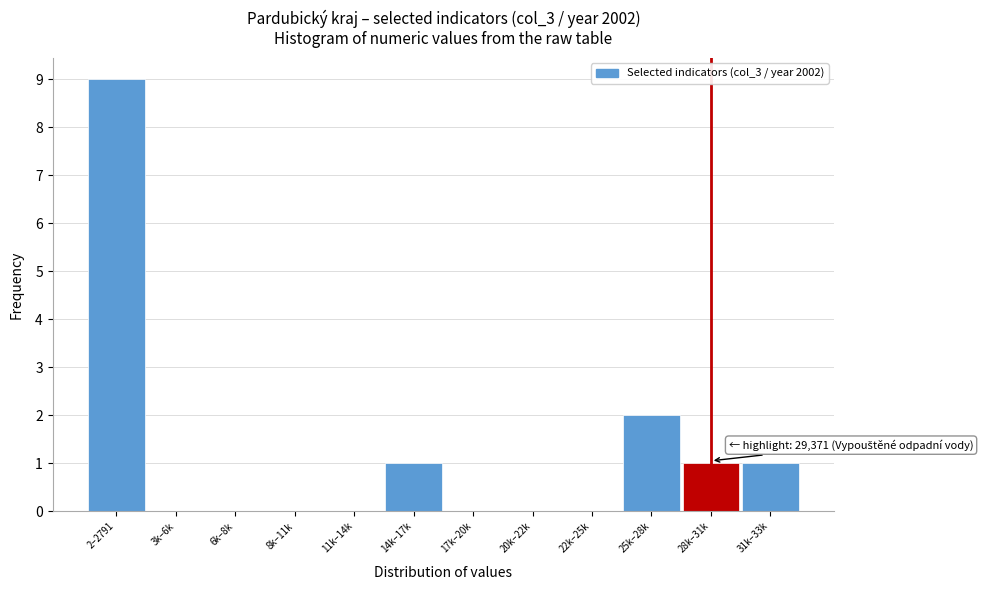

Reading left to right, what are all the values shown in this chart?

2–2791=9	3k–6k=0	6k–8k=0	8k–11k=0	11k–14k=0	14k–17k=1	17k–20k=0	20k–22k=0	22k–25k=0	25k–28k=2	28k–31k=1	31k–33k=1